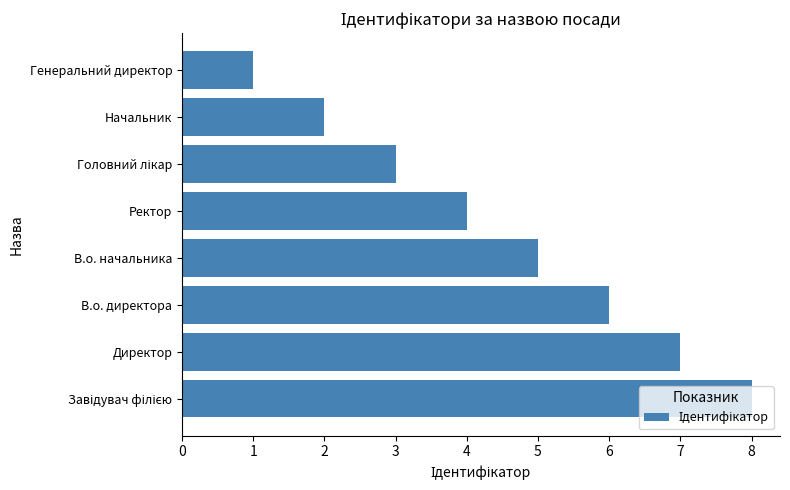

Is it true that the value at Ректор is 2?

False